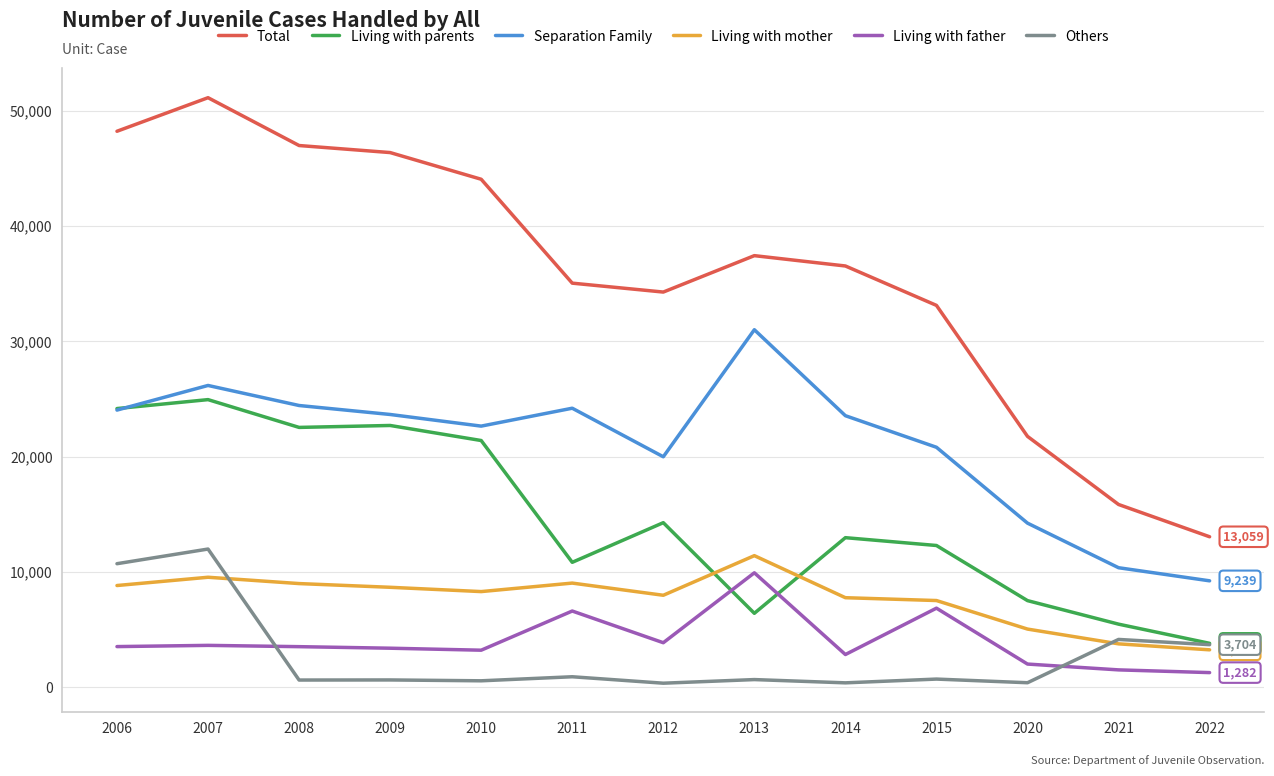

True or false: Total and Living with mother intersect in this chart.

False